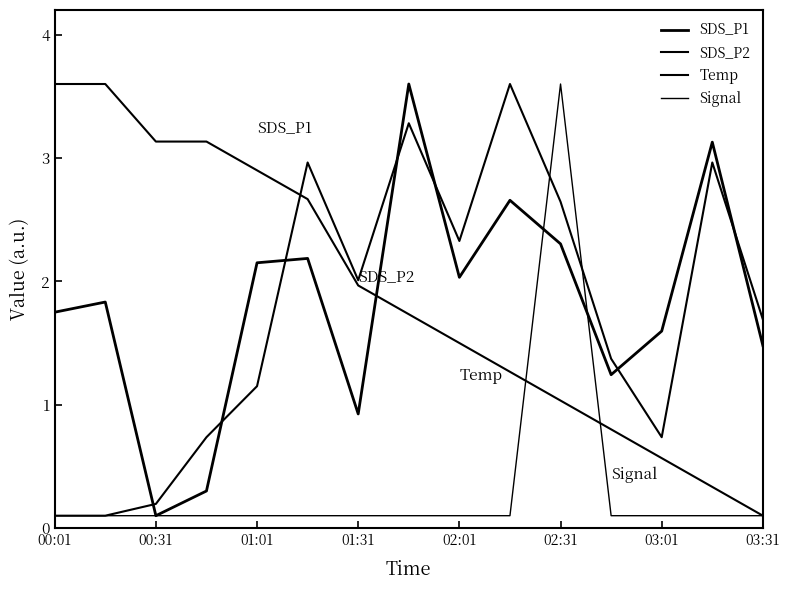

Does the chart display data point markers on the line(s)?

No